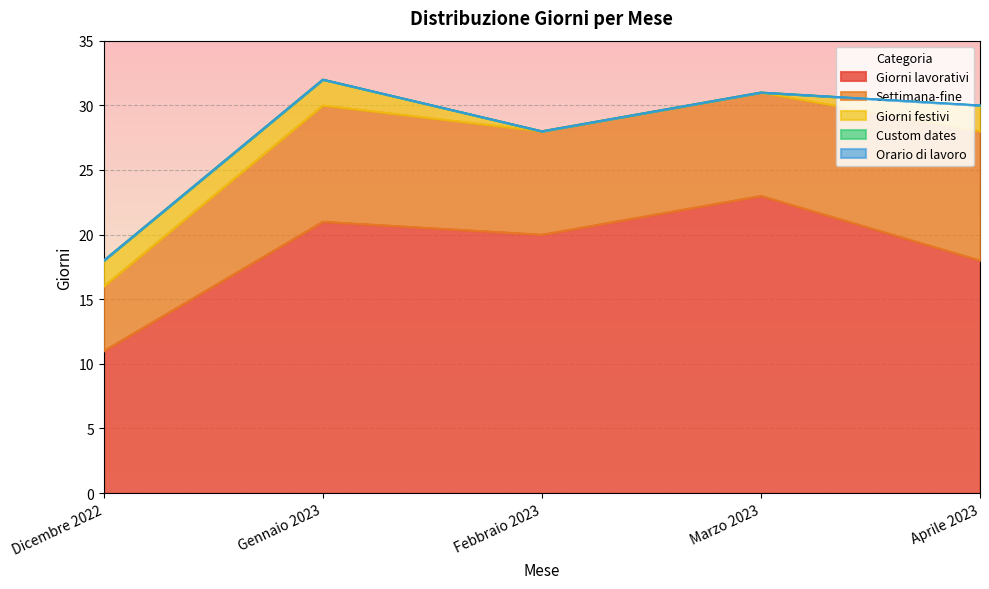

What is the difference between the second highest and second lowest values in the Settimana-fine series?

1